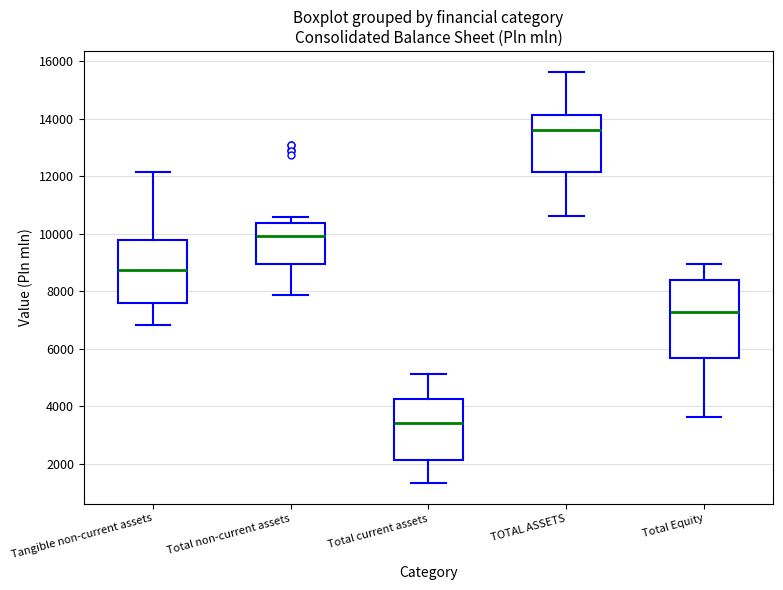

Which box is the tallest, from its lower edge to its upper edge?

Total Equity